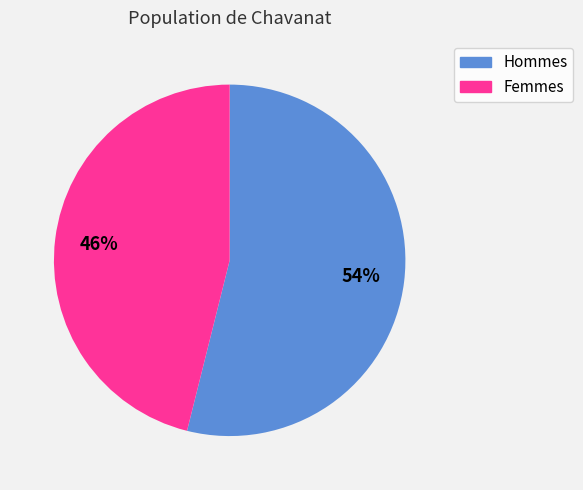

What is the ratio of the value at Femmes to the value at Hommes?

0.9